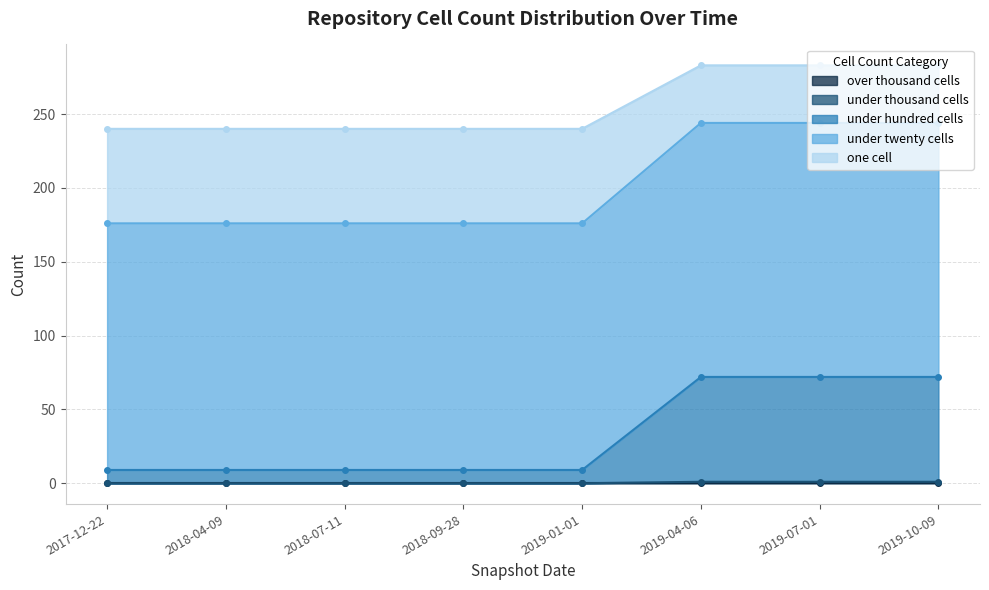

The value of under thousand cells at 2018-07-11 is 0. True or false?

True